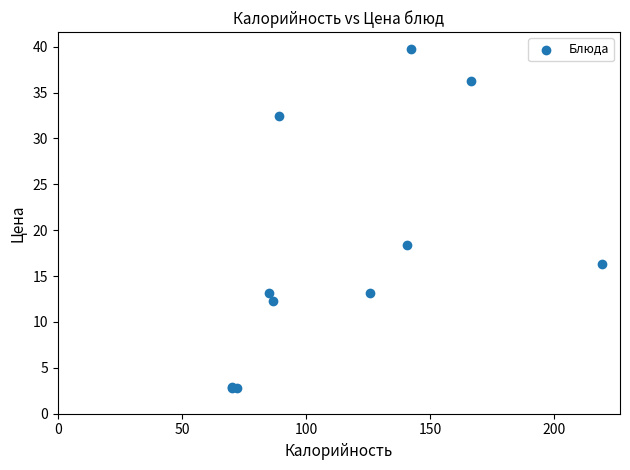

What Y value in the scatter plot is closest to 21?

18.4